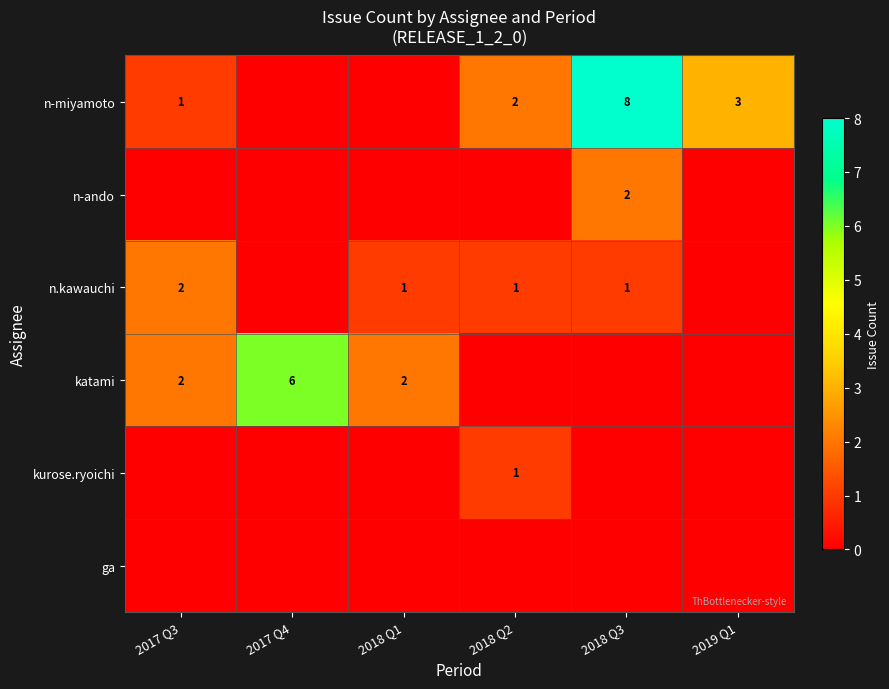

The value of katami at 2017 Q3 is 1. True or false?

False